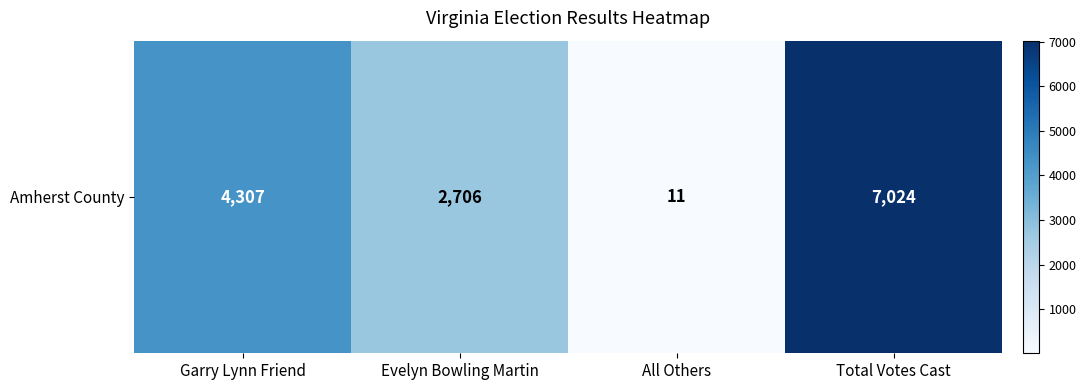

At which category does the chart reach its minimum across all series?

All Others